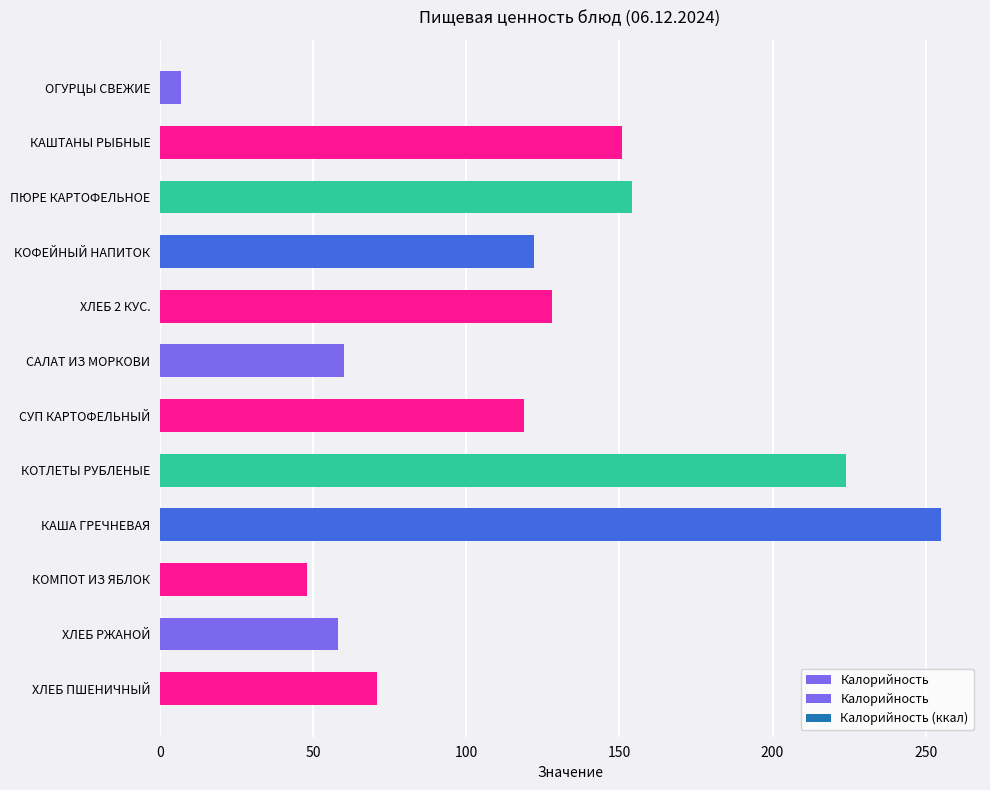

Between КАШТАНЫ РЫБНЫЕ and ХЛЕБ РЖАНОЙ, which is larger?

КАШТАНЫ РЫБНЫЕ